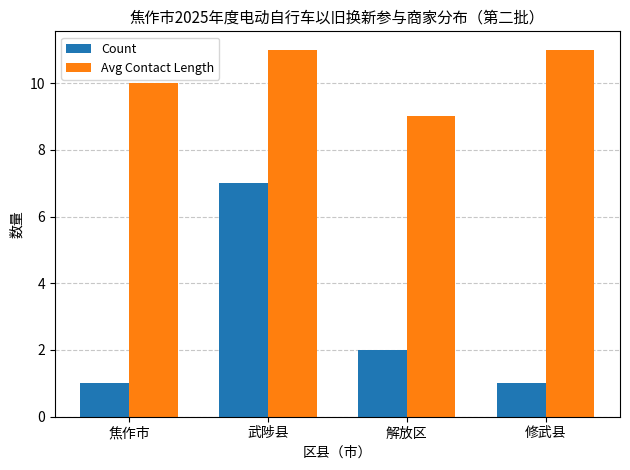

How many bars are there in each group?

2